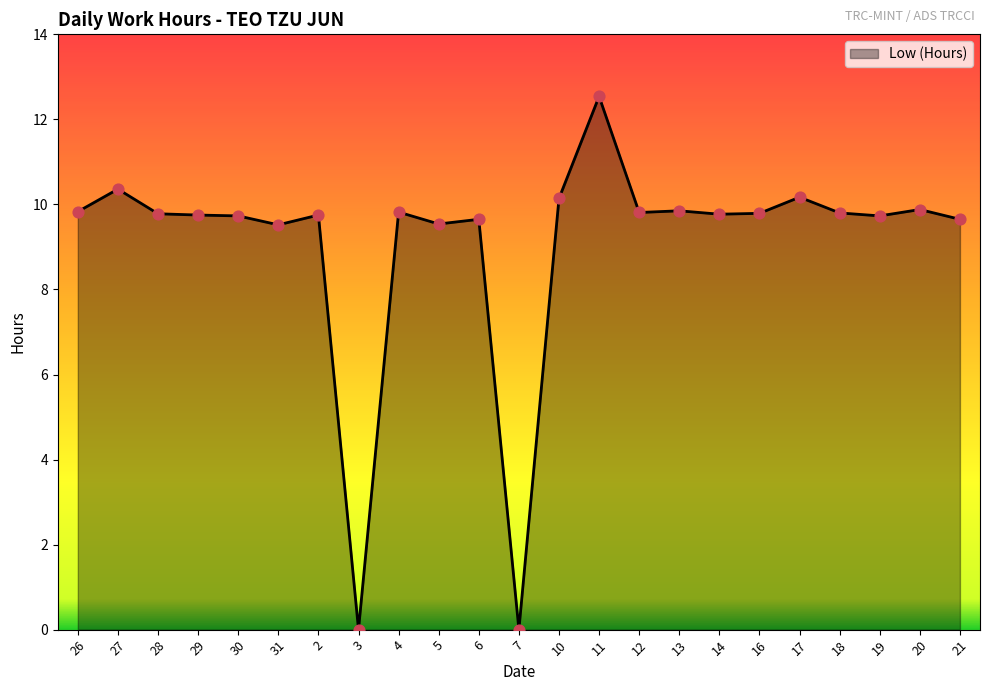

What is the change in value from 30 to 12?

+0.1